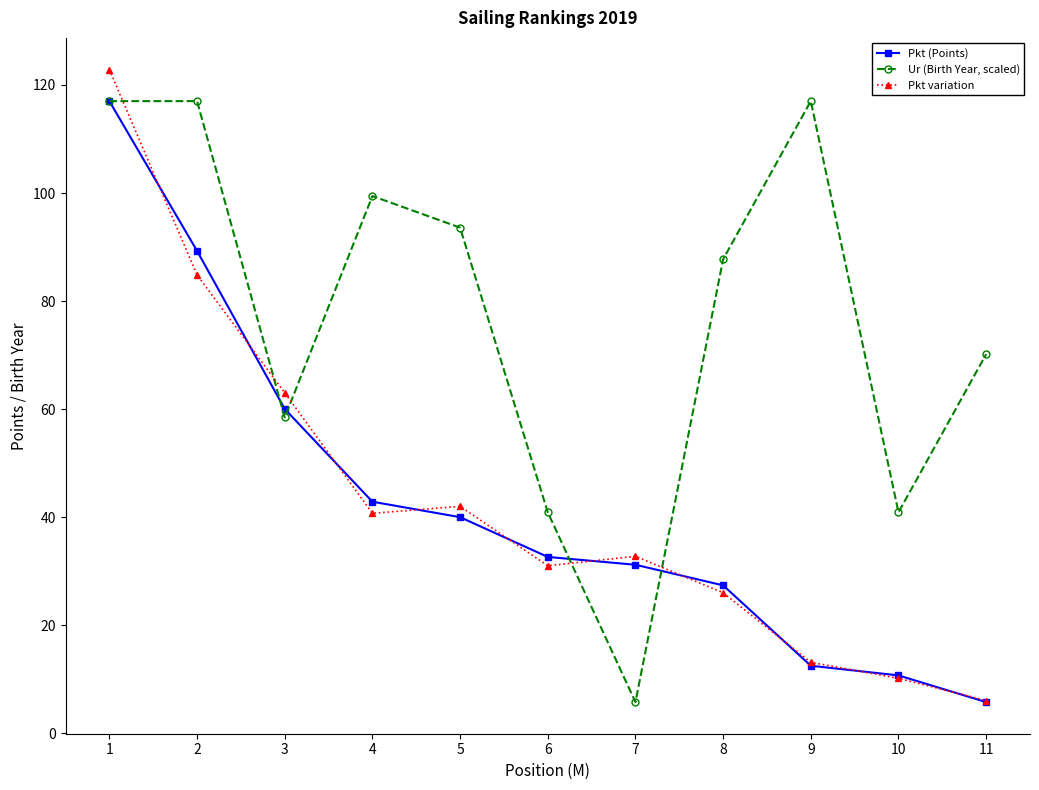

At 3, list the series in order from largest to smallest.

Pkt variation, Pkt (Points), Ur (Birth Year, scaled)